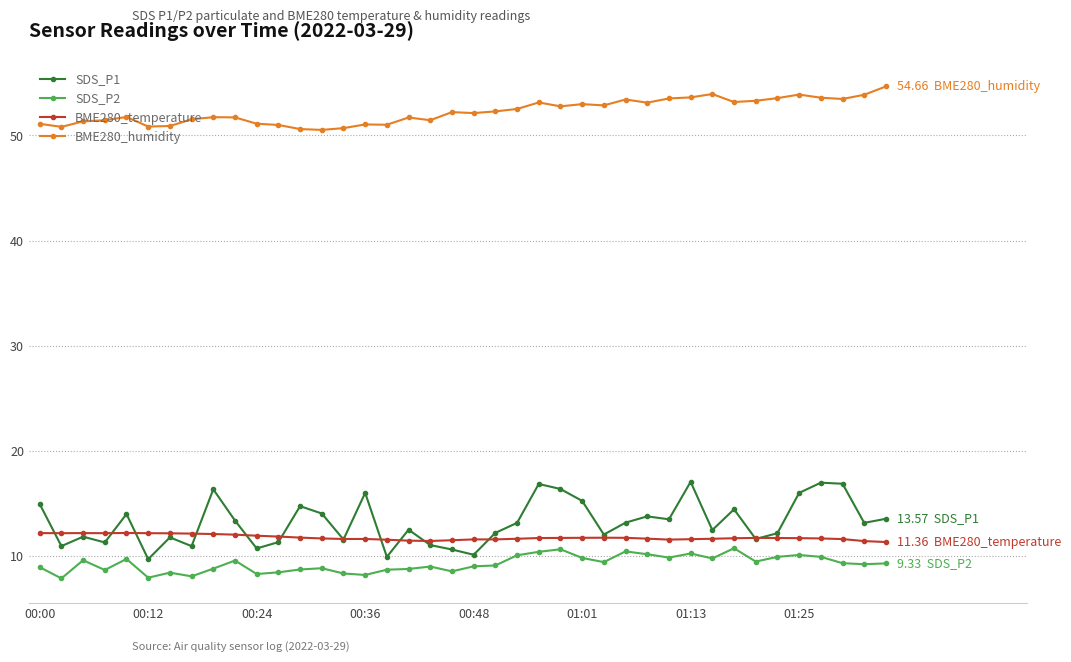

In SDS_P2, how many points are lower than both neighbors (excluding endpoints)?

12